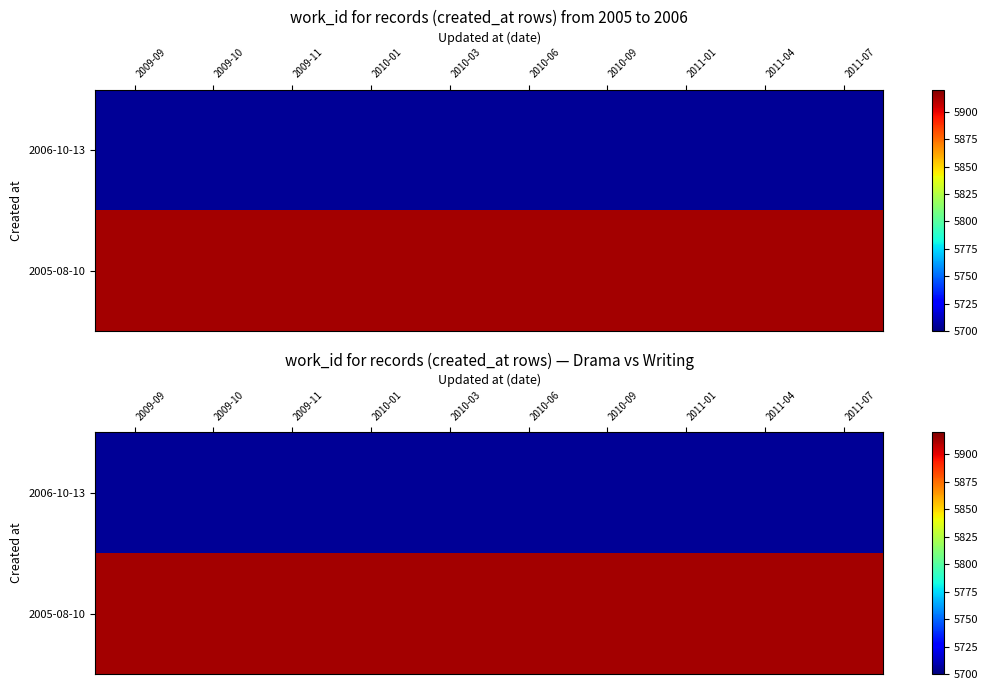

What is the minimum value for 2006-10-13?

5705